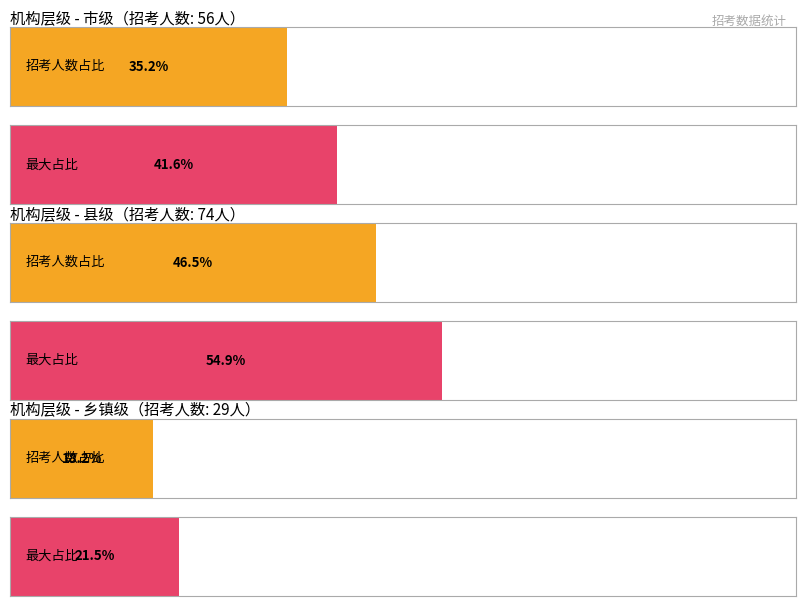

Read the value at 市级, to the nearest 10.

60